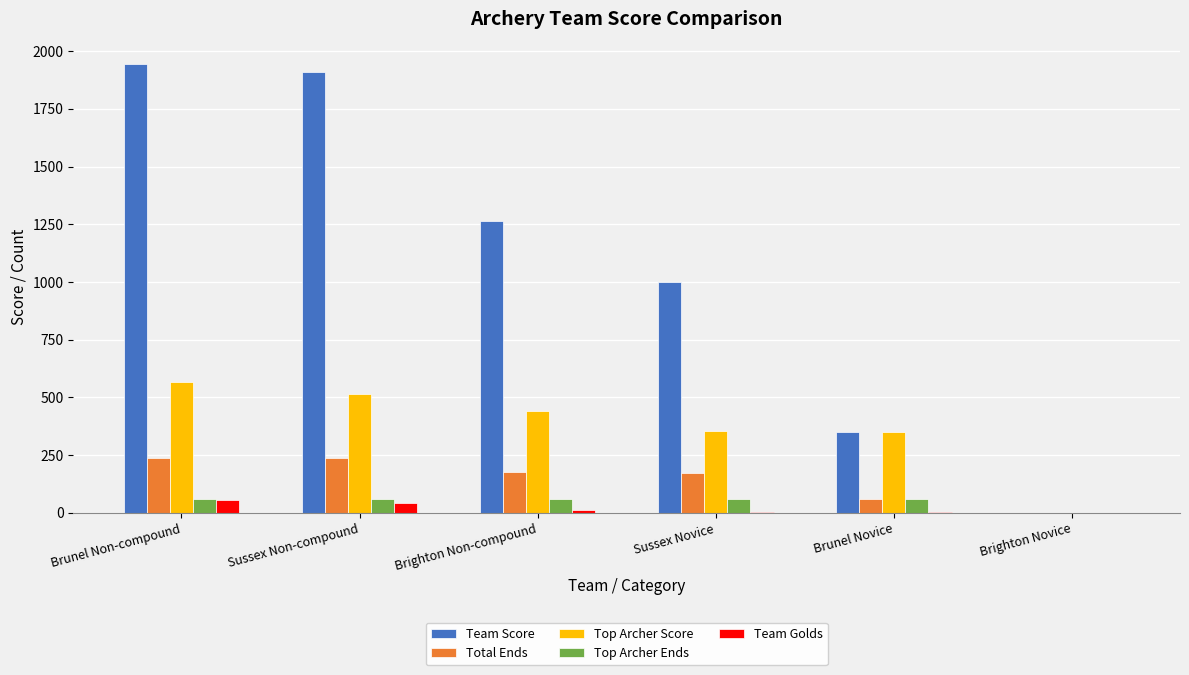

Which series changed the most between Brunel Non-compound and Sussex Non-compound?

Top Archer Score